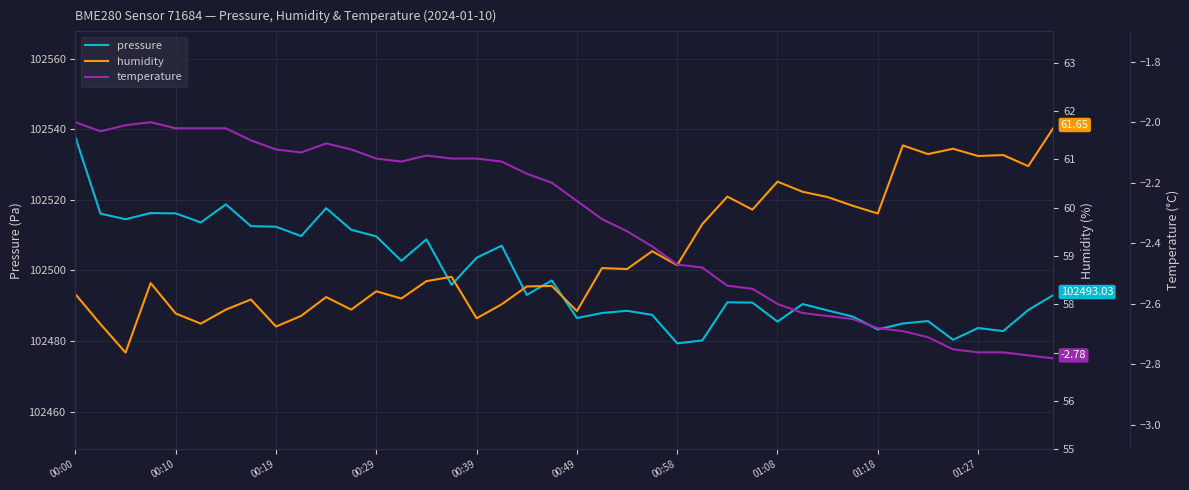

What is the value of the pressure point at the 38th from the left?

102482.8